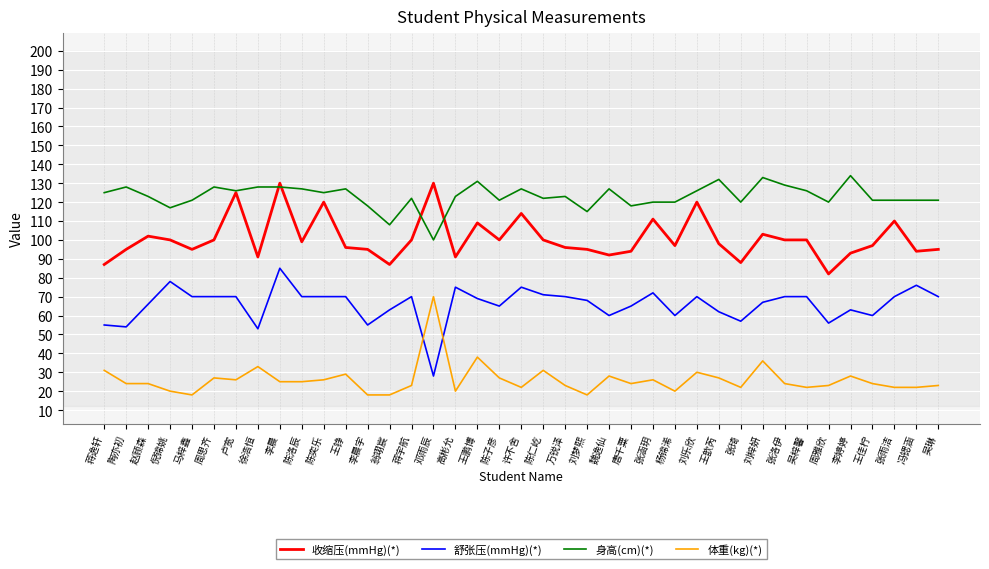

At which category does 身高(cm)(*) reach its first local peak?

陶亦初